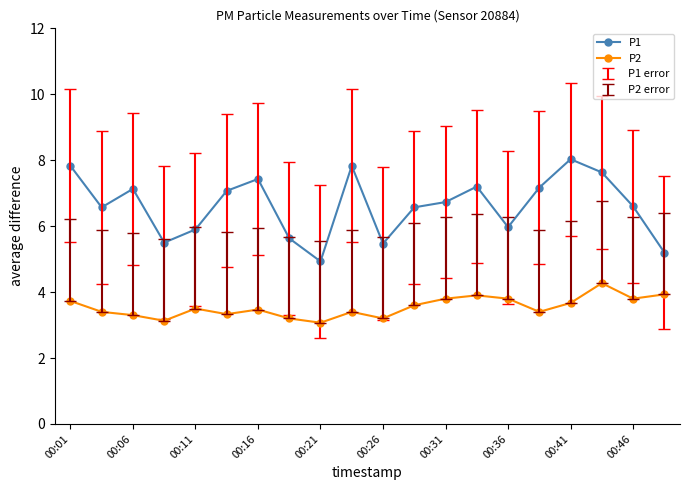

What is the value of the P2 point at the 17th from the left?

3.7